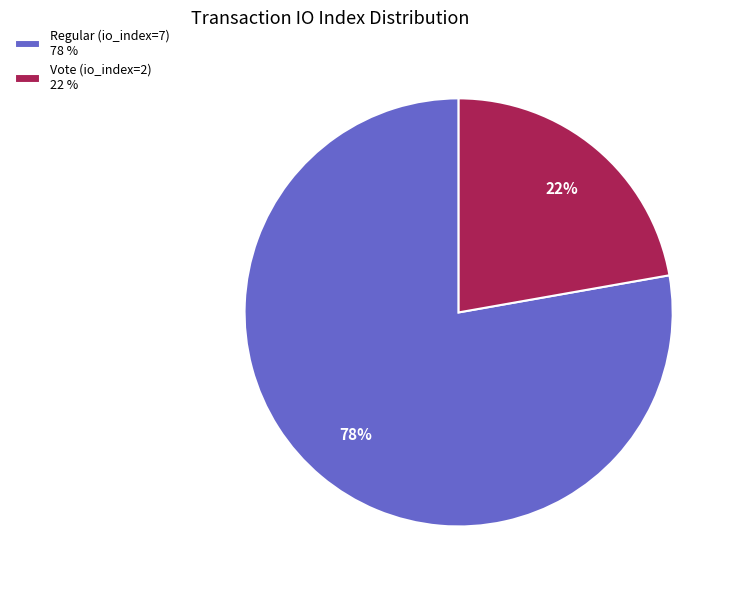

To the nearest percent, what is the combined percentage of Vote (io_index=2) and Regular (io_index=7)?

100%